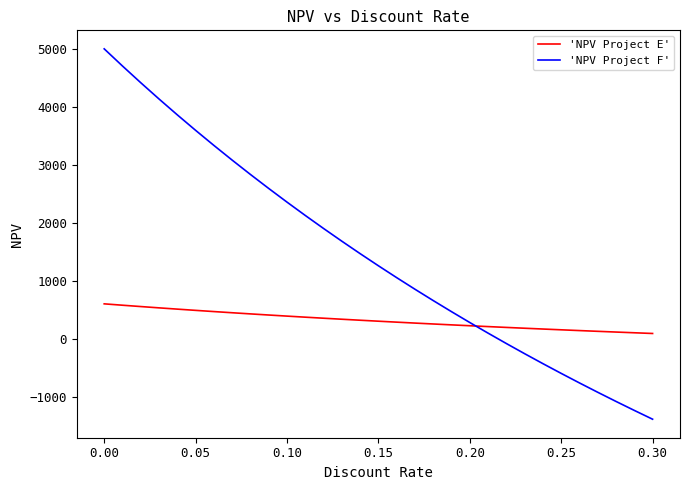

What is the minimum value for 'NPV Project E'?

88.8